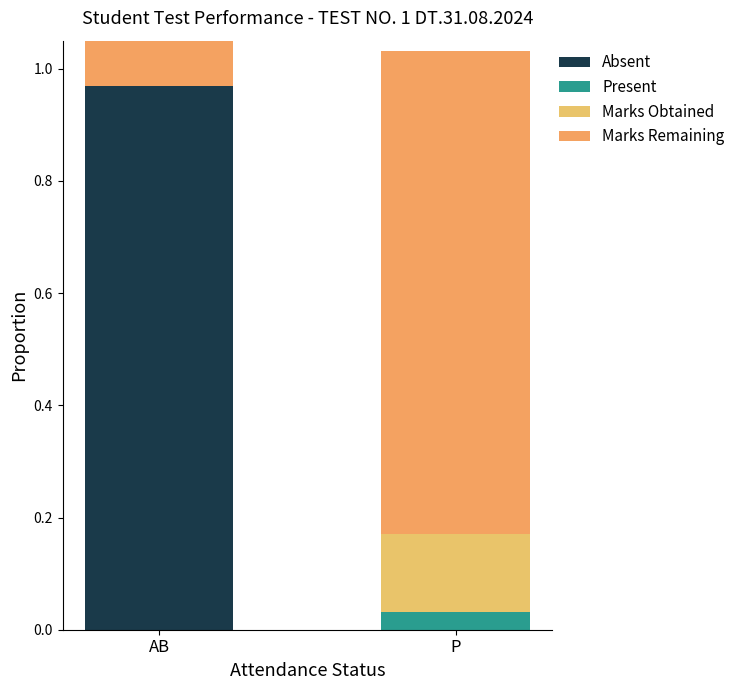

Reading left to right, transcribe all the data shown in this chart.

Absent: AB=1.0	P=0.0
Present: AB=0.0	P=0.0
Marks Obtained: AB=0.0	P=0.1
Marks Remaining: AB=1.0	P=0.9